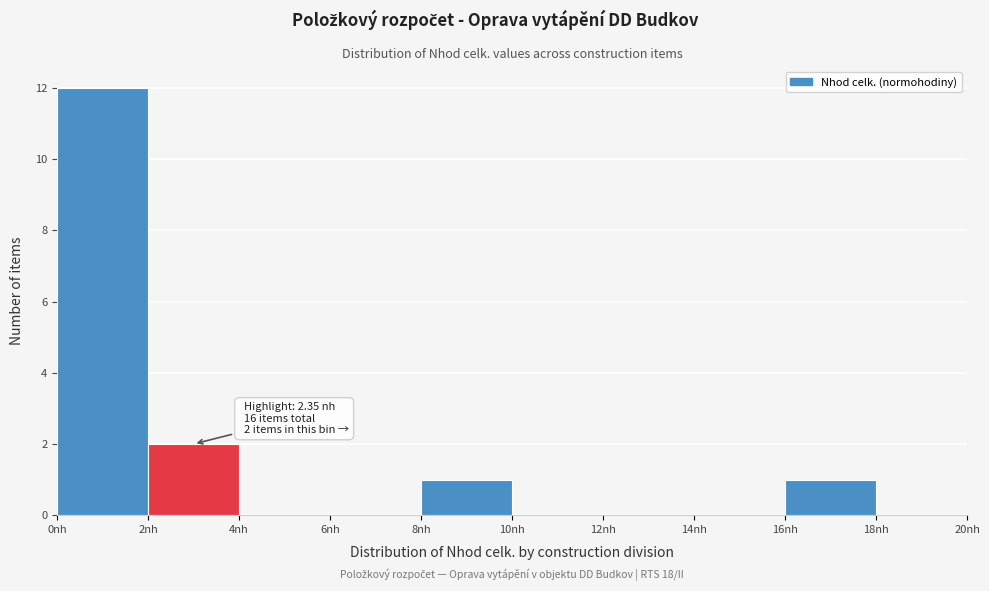

Over which range of the x-axis is the bar tallest?

0 to 2